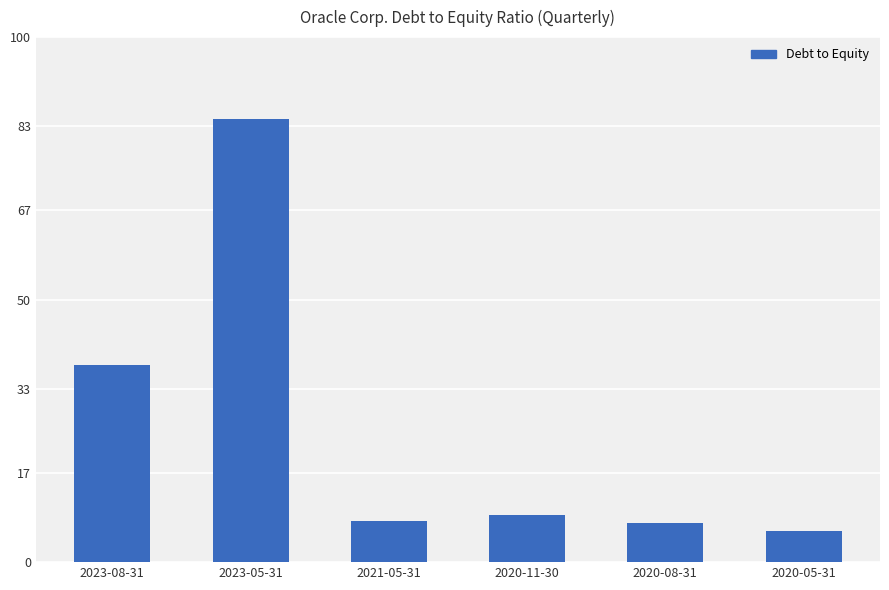

Count the number of data series in this chart.

1